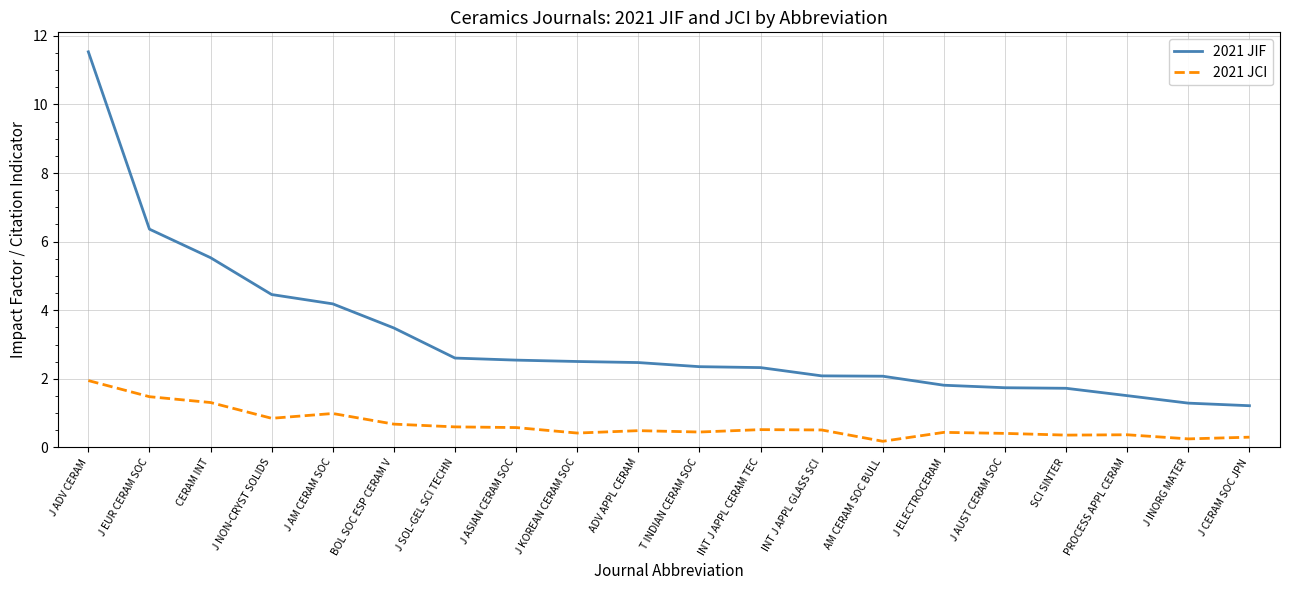

At which category is the sum across all series the highest?

J ADV CERAM